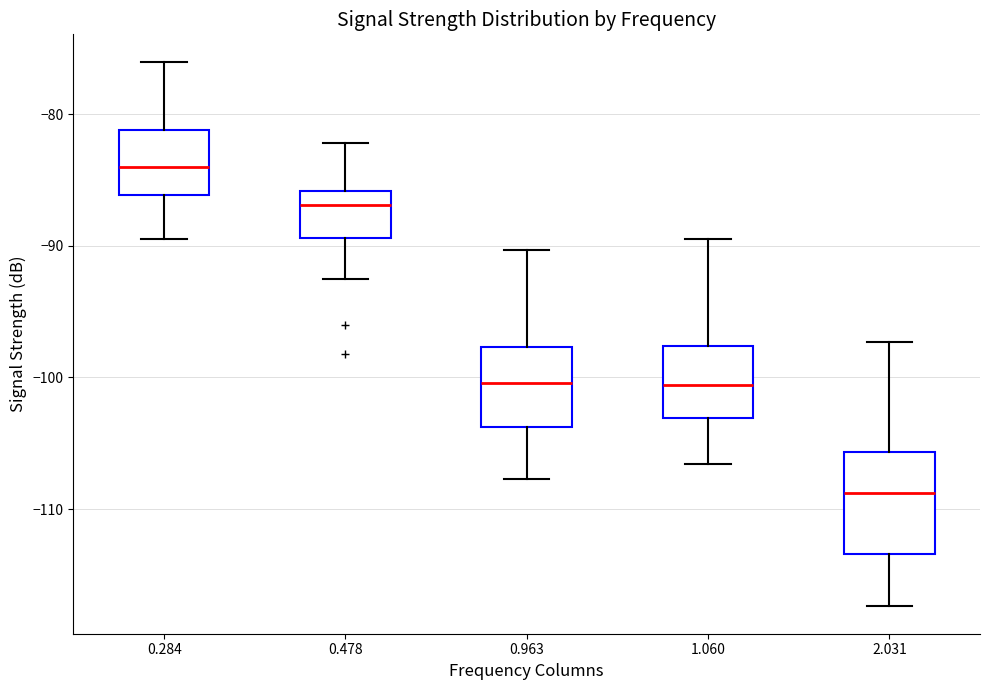

Comparing the boxes themselves (not the whiskers), which one is the tallest?

2.031